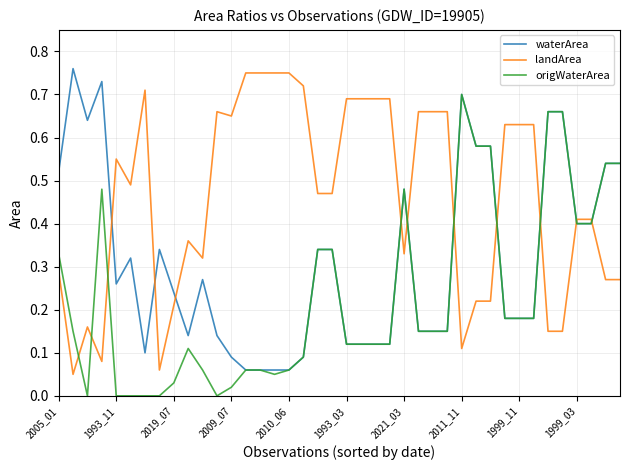

What is the sum of all waterArea values?

12.6